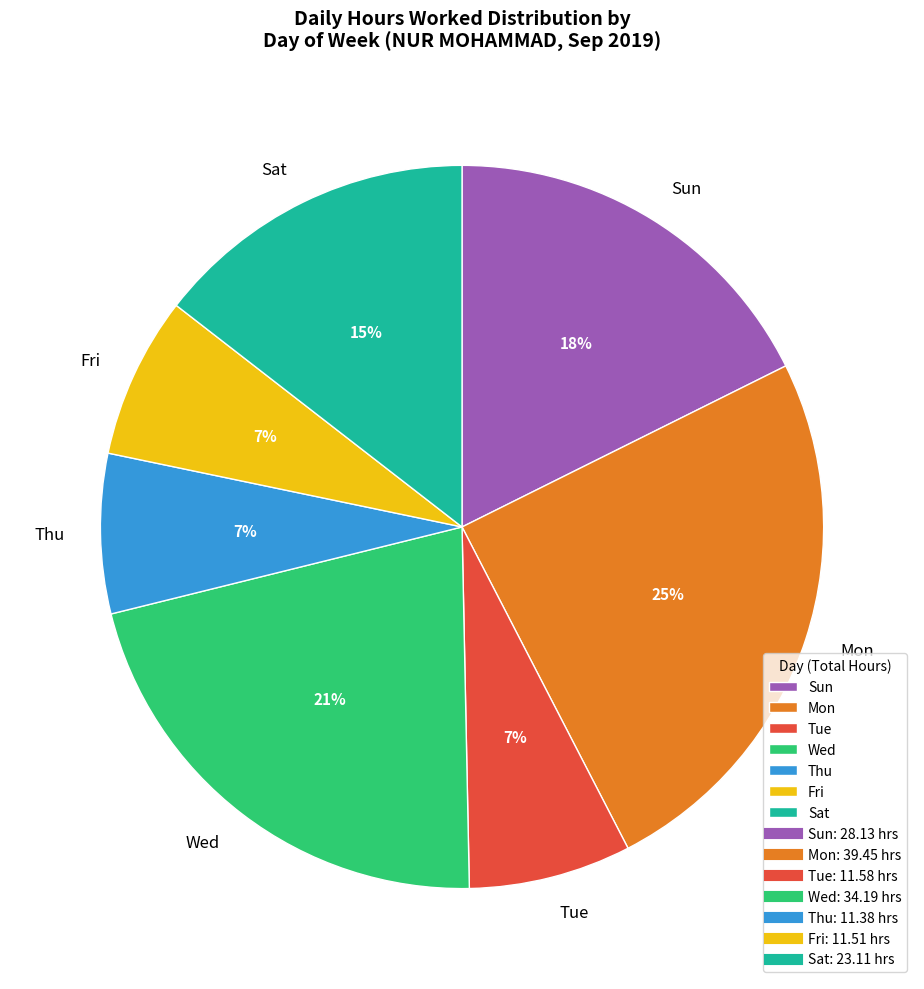

Is it true that Tue is 7% of the pie?

True